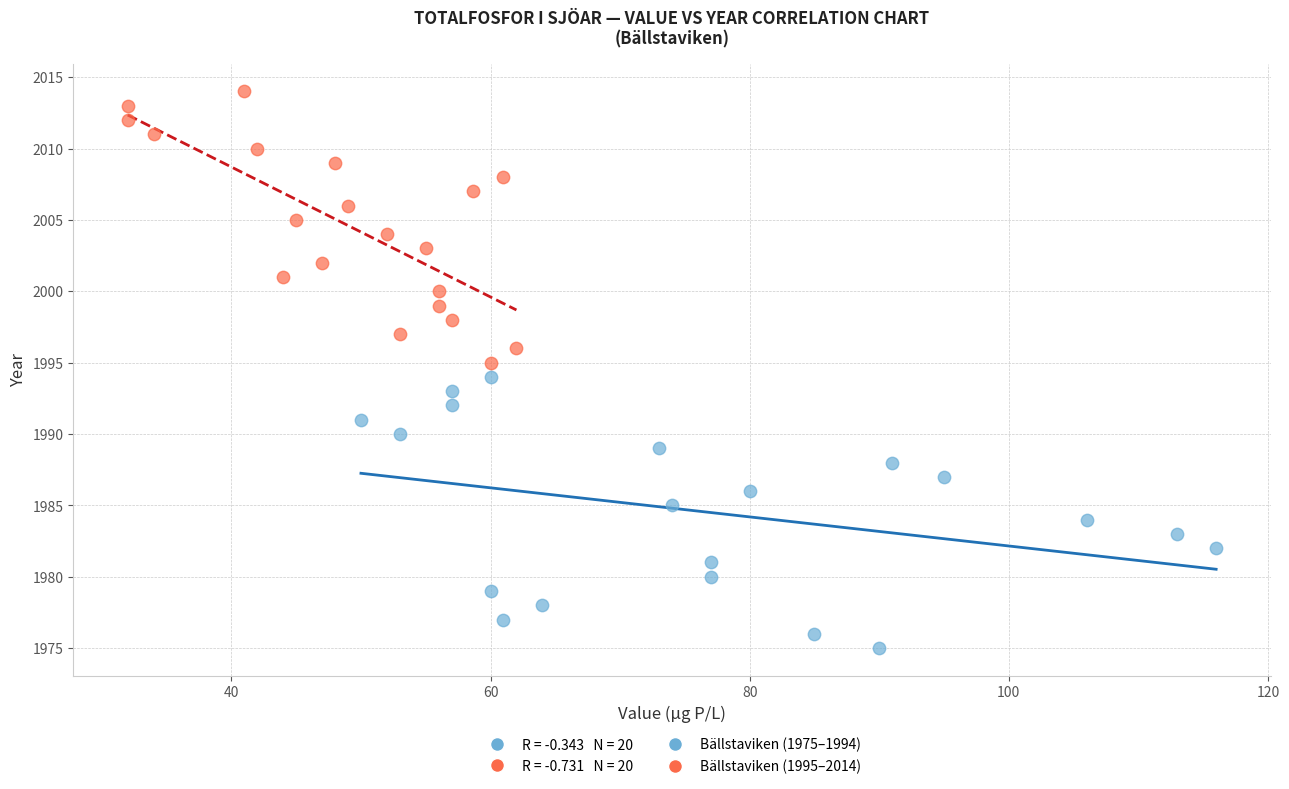

Which series reaches the maximum Y coordinate?

Bällstaviken (1995–2014)